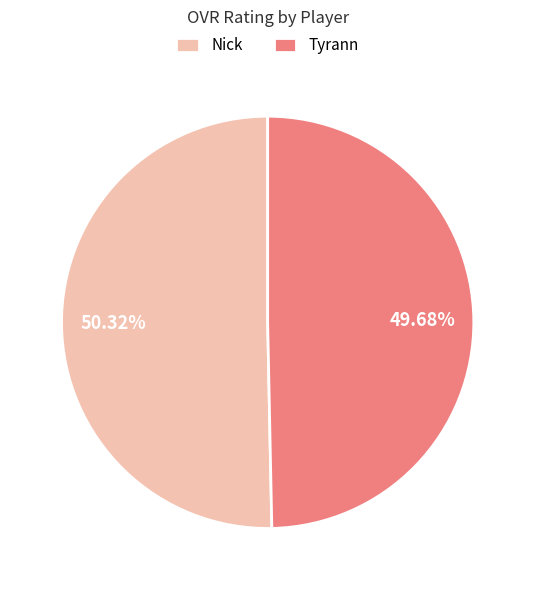

Rank the categories by value from lowest to highest.

Tyrann, Nick